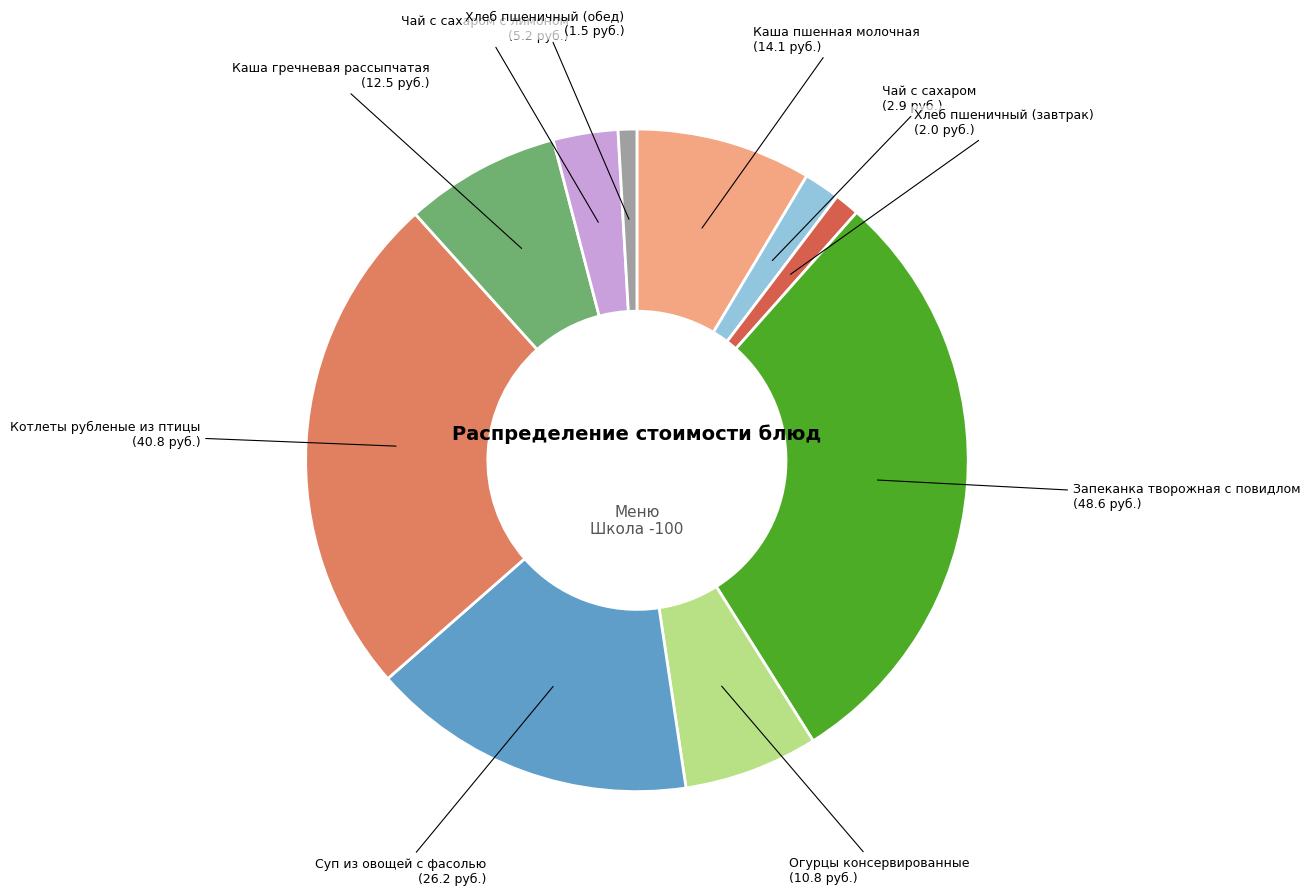

Combined, do Запеканка творожная с повидлом and Чай с сахаром account for over 50%?

No